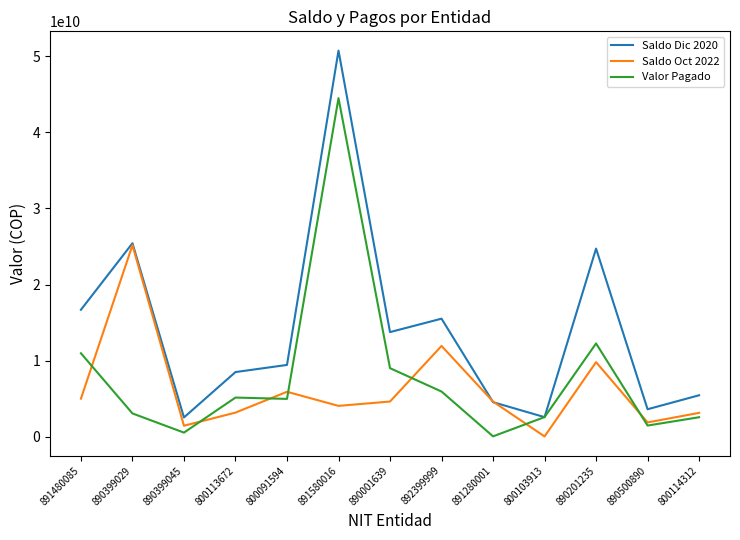

Which series has the largest total across all categories?

Saldo Dic 2020